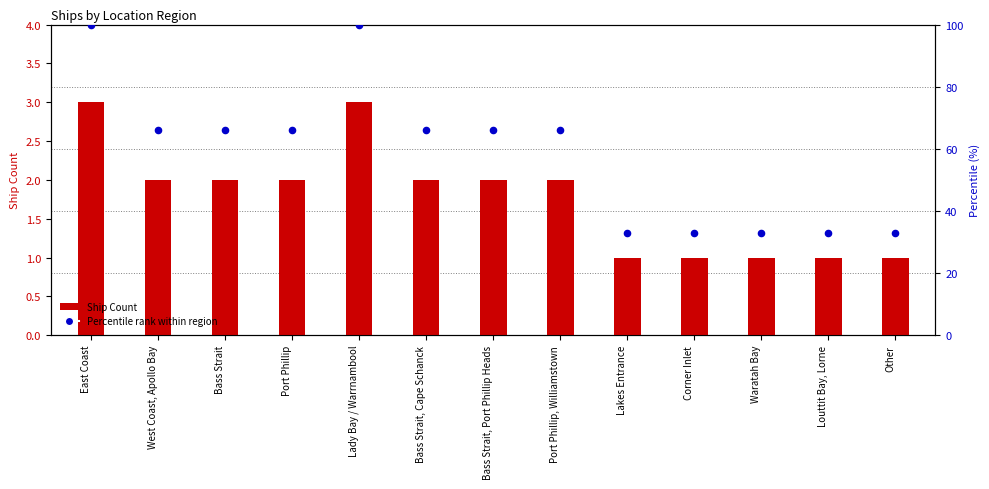

Between Louttit Bay, Lorne and Bass Strait, Port Phillip Heads, which is larger?

Bass Strait, Port Phillip Heads